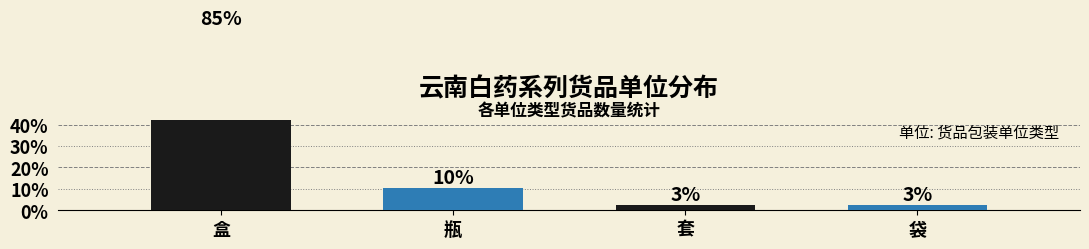

Where is the data nearest to the value 43?

瓶